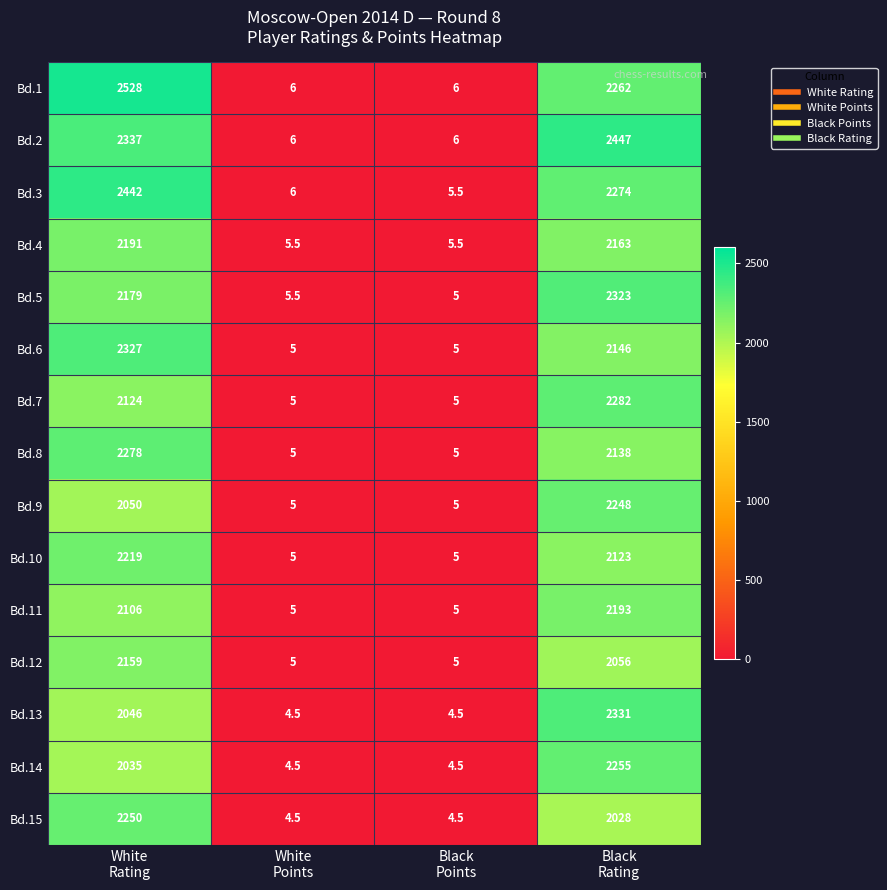

What is the total value across all series at Black
Rating?

33269.0